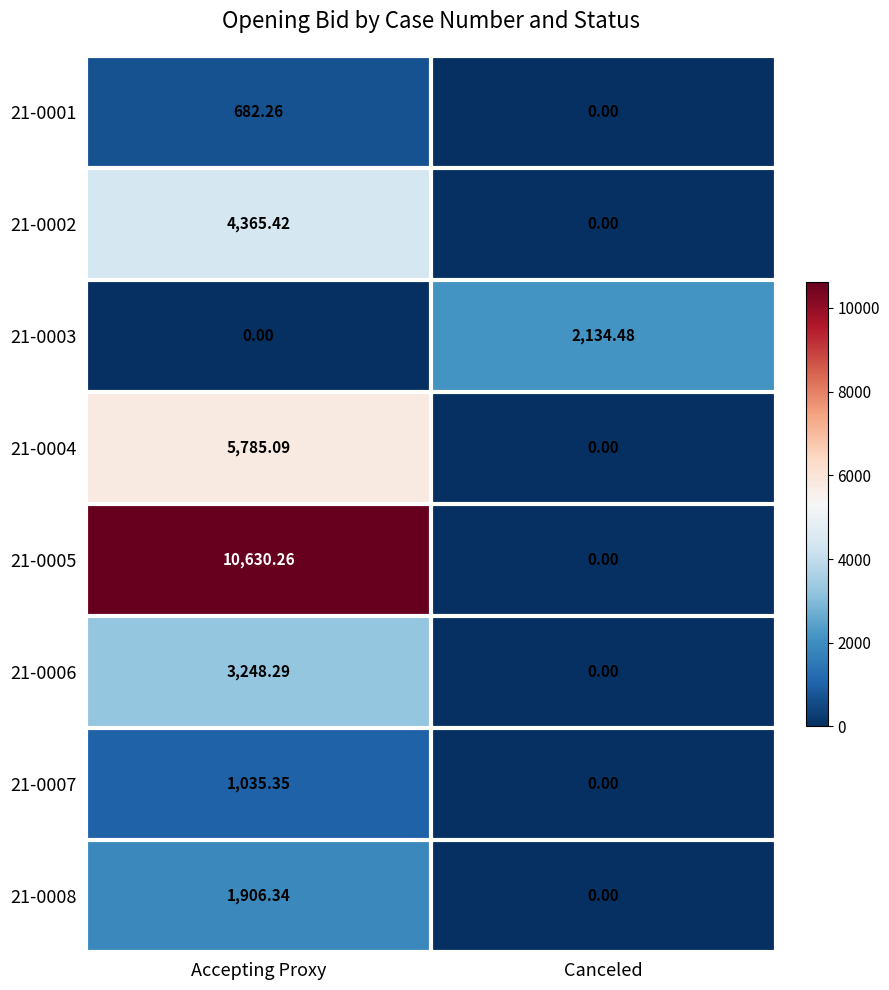

At which label does 21-0004 reach its peak?

Accepting Proxy